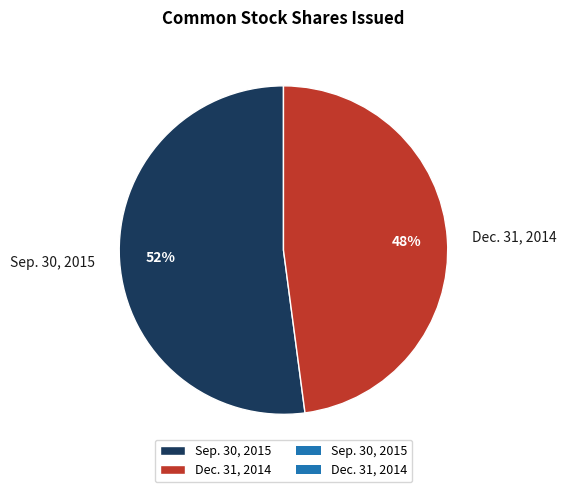

Count the number of slices in the pie.

2